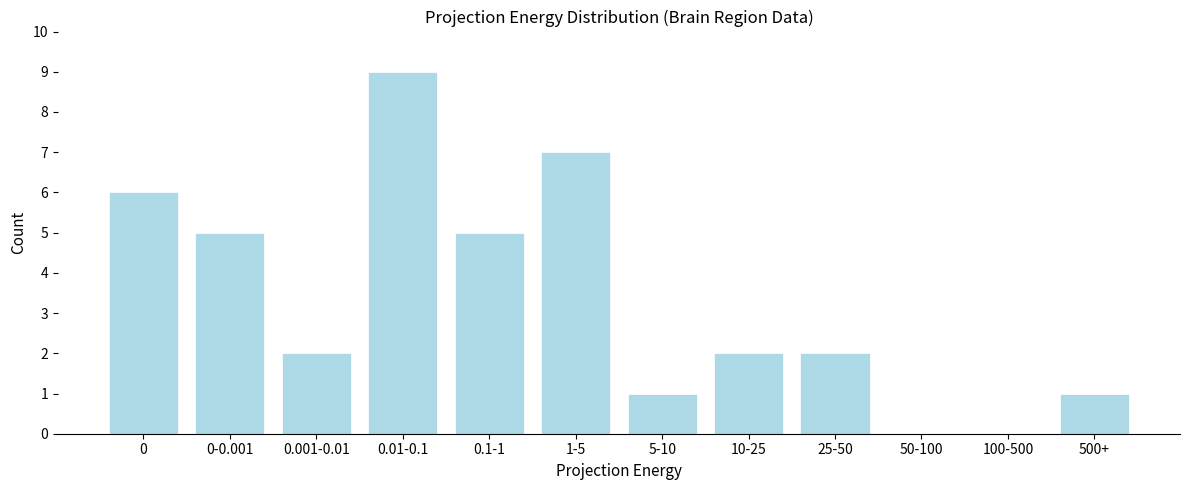

Reading left to right, list all the values displayed in this chart.

0=6	0-0.001=5	0.001-0.01=2	0.01-0.1=9	0.1-1=5	1-5=7	5-10=1	10-25=2	25-50=2	50-100=0	100-500=0	500+=1